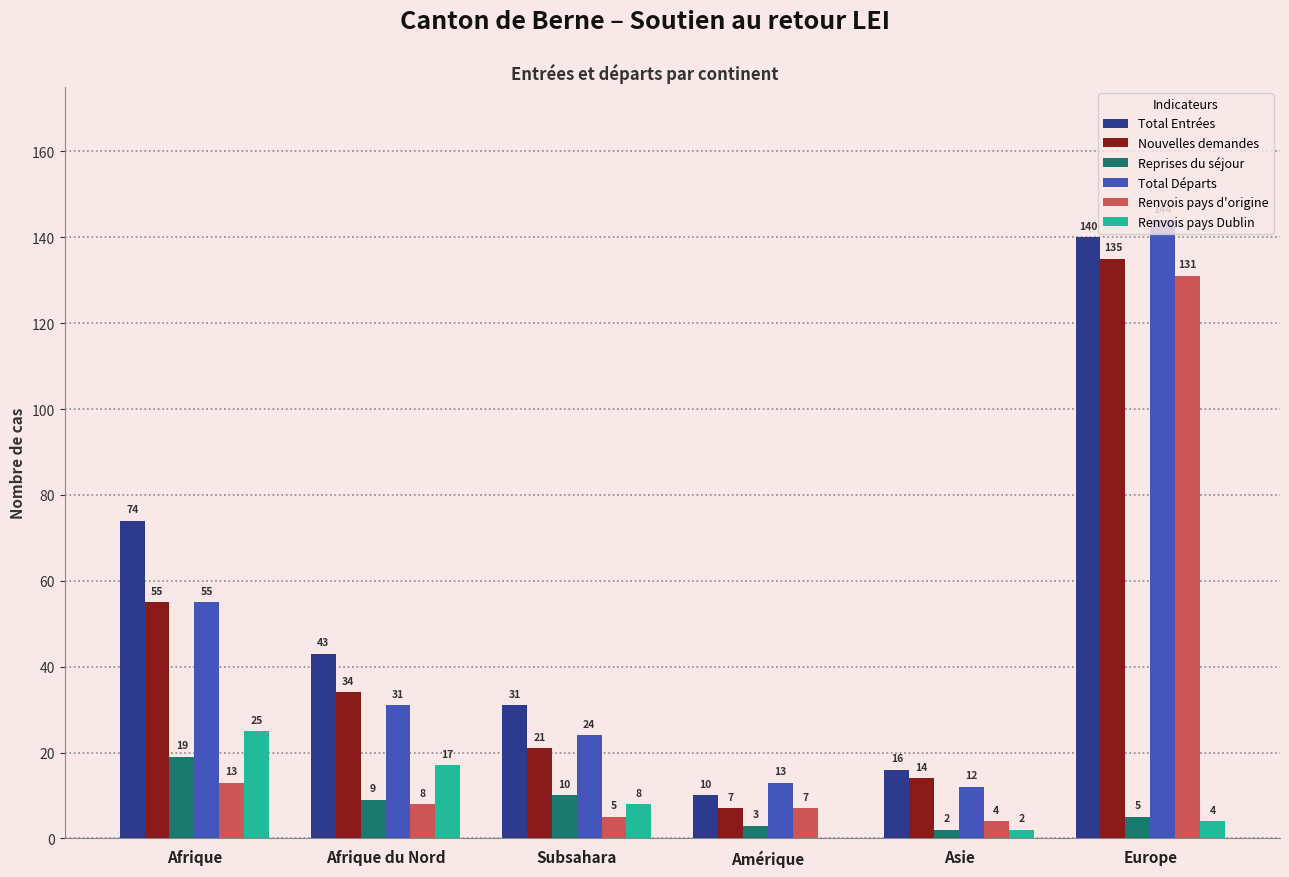

What are all the series names shown in the legend?

Total Entrées, Nouvelles demandes, Reprises du séjour, Total Départs, Renvois pays d'origine, Renvois pays Dublin